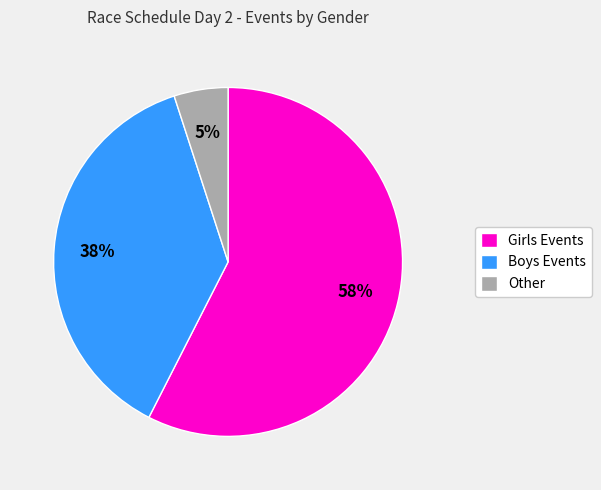

How many segments does this pie chart have?

3